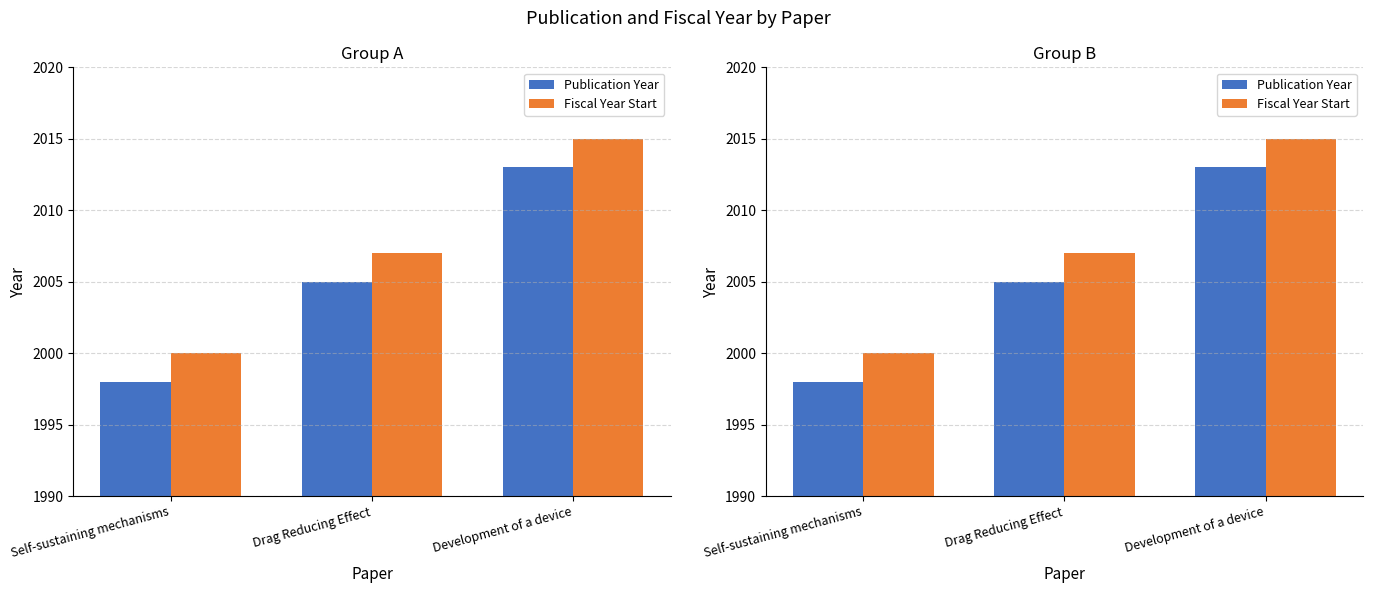

At which category is the sum across all series the highest?

Development of a device